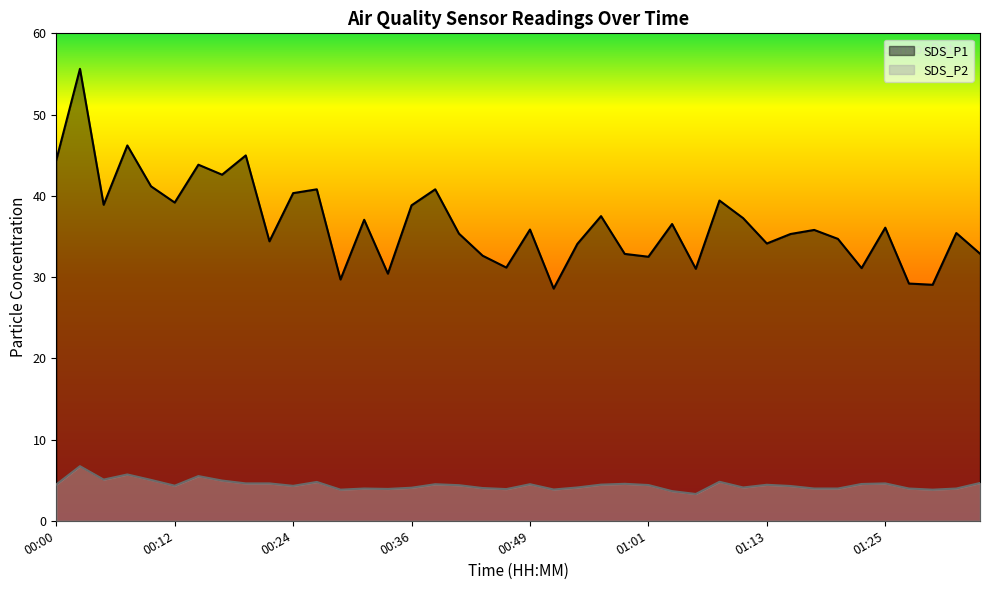

Rank the series by their maximum value, from lowest to highest.

SDS_P2, SDS_P1